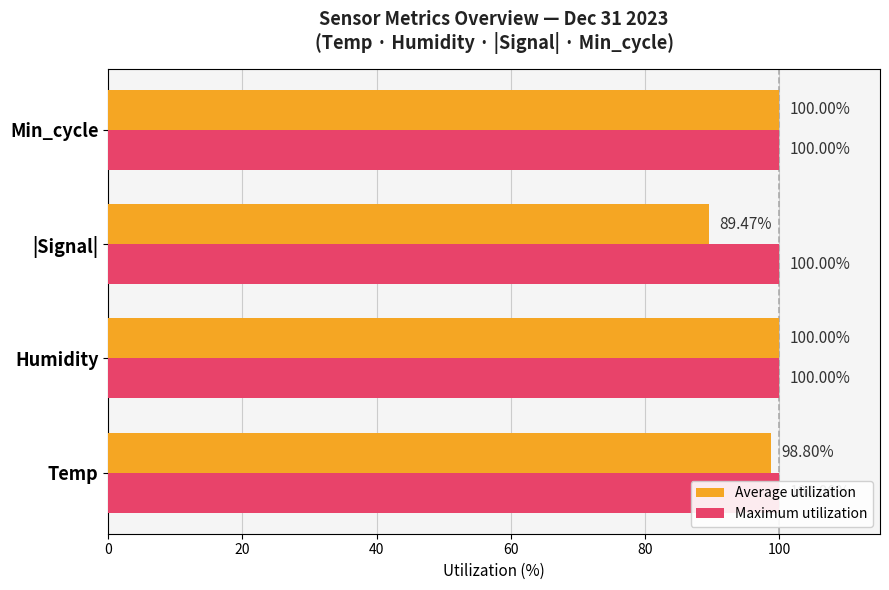

Rank the series by their average value, from highest to lowest.

Average utilization, Maximum utilization